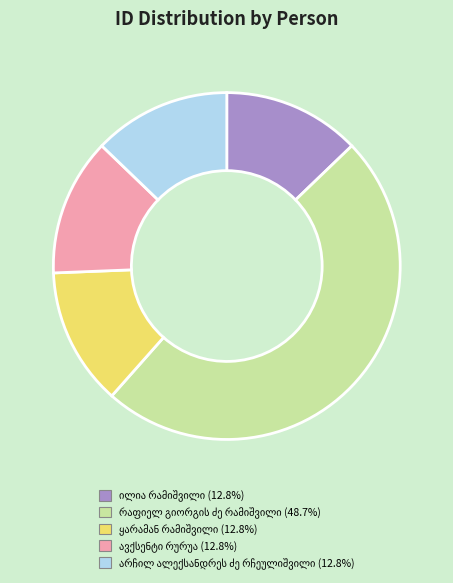

Does any single category account for the majority?

No